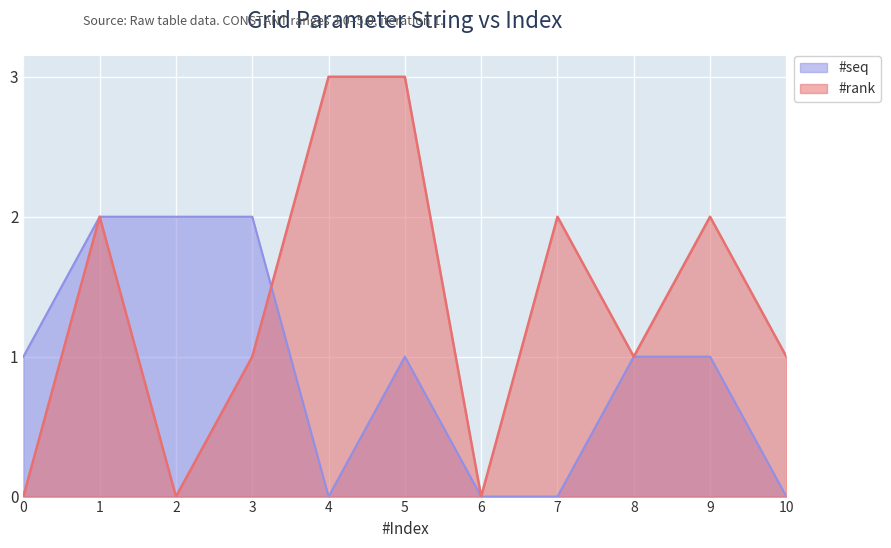

How many #seq values are between 0 and 2?

11